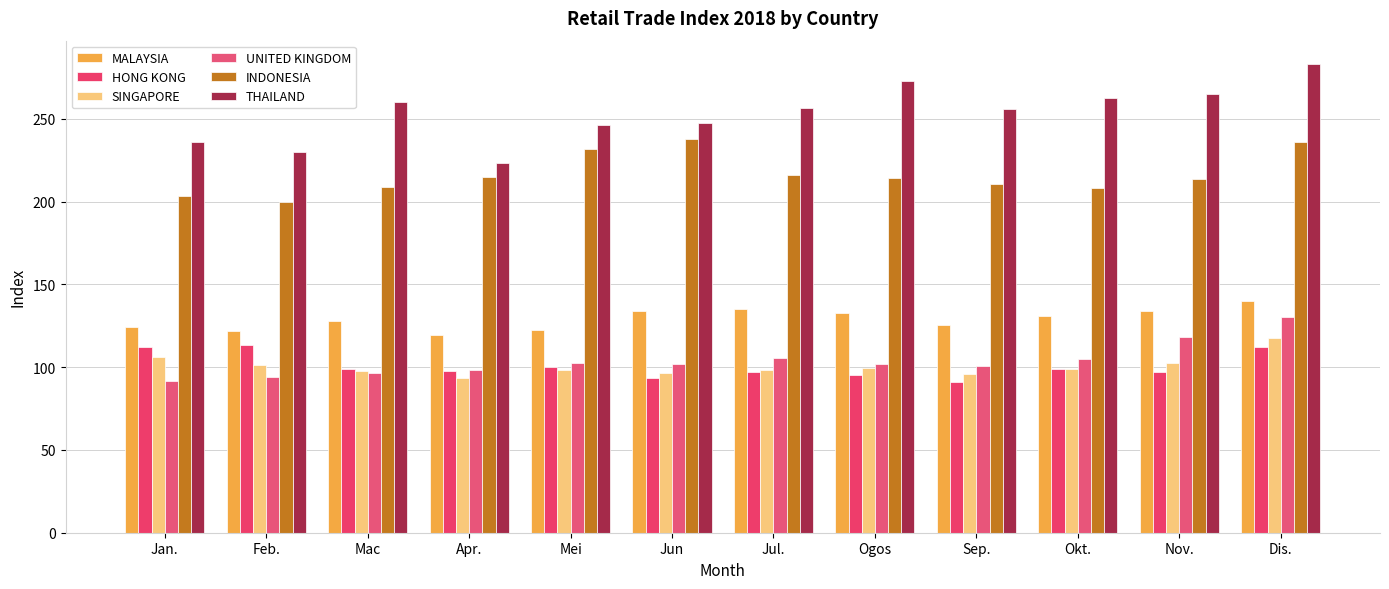

What is the difference between the maximum and second lowest values in the INDONESIA series?

34.3